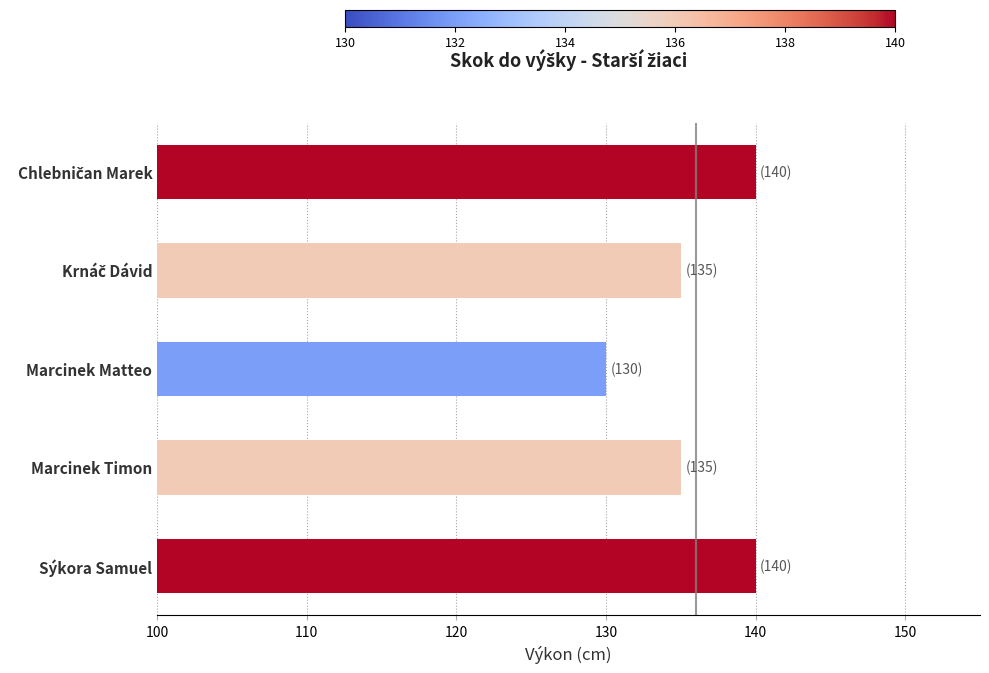

What is the approximate value at Sýkora Samuel, to the nearest 10?

140